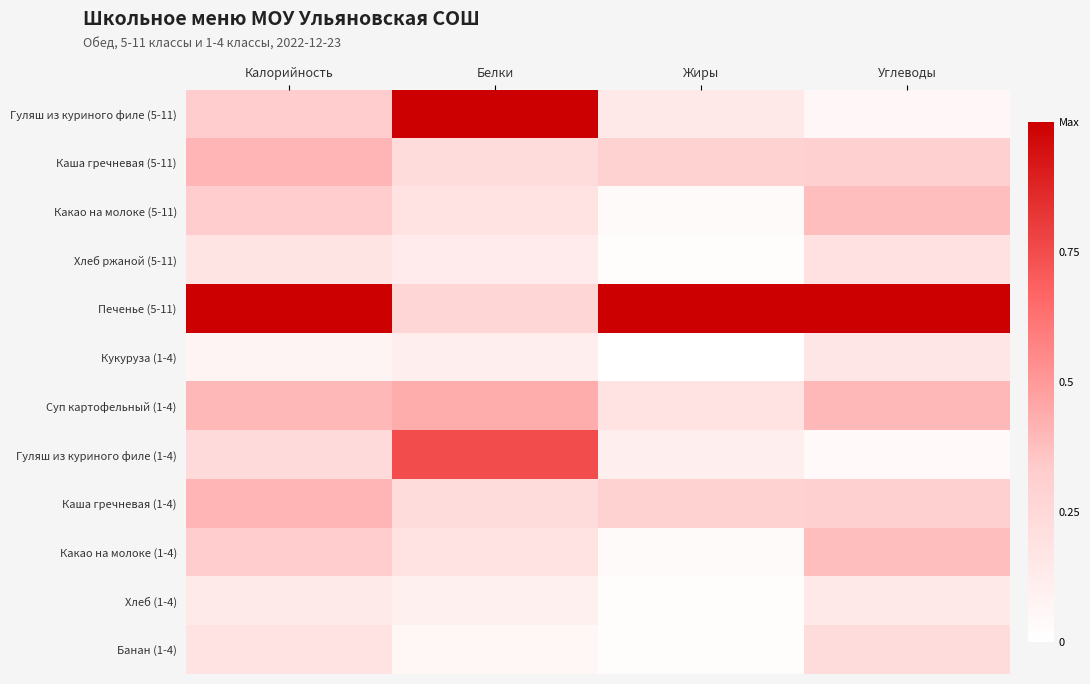

Reading right to left, extract all data points from this chart.

Гуляш из куриного филе (5-11): Углеводы=0.0	Жиры=0.1	Белки=1.0	Калорийность=0.3
Каша гречневая (5-11): Углеводы=0.3	Жиры=0.3	Белки=0.2	Калорийность=0.4
Какао на молоке (5-11): Углеводы=0.4	Жиры=0.0	Белки=0.2	Калорийность=0.3
Хлеб ржаной (5-11): Углеводы=0.2	Жиры=0.0	Белки=0.1	Калорийность=0.2
Печенье (5-11): Углеводы=1.0	Жиры=1.0	Белки=0.3	Калорийность=1.0
Кукуруза (1-4): Углеводы=0.2	Жиры=0.0	Белки=0.1	Калорийность=0.1
Суп картофельный (1-4): Углеводы=0.4	Жиры=0.2	Белки=0.4	Калорийность=0.4
Гуляш из куриного филе (1-4): Углеводы=0.0	Жиры=0.1	Белки=0.7	Калорийность=0.2
Каша гречневая (1-4): Углеводы=0.3	Жиры=0.3	Белки=0.2	Калорийность=0.4
Какао на молоке (1-4): Углеводы=0.4	Жиры=0.0	Белки=0.2	Калорийность=0.3
Хлеб (1-4): Углеводы=0.1	Жиры=0.0	Белки=0.1	Калорийность=0.1
Банан (1-4): Углеводы=0.2	Жиры=0.0	Белки=0.1	Калорийность=0.2